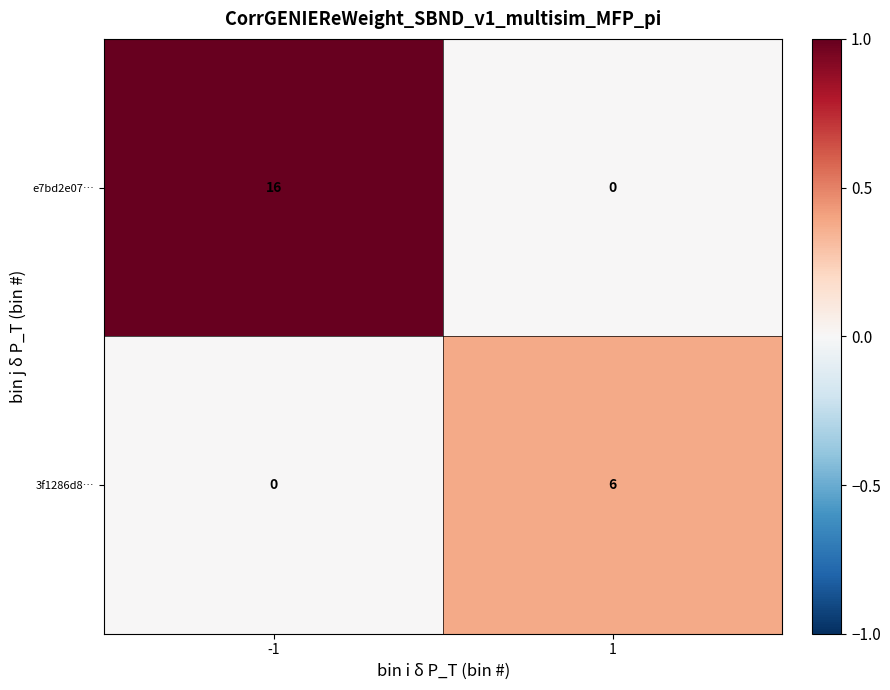

What is the difference between the highest and lowest values at -1?

16